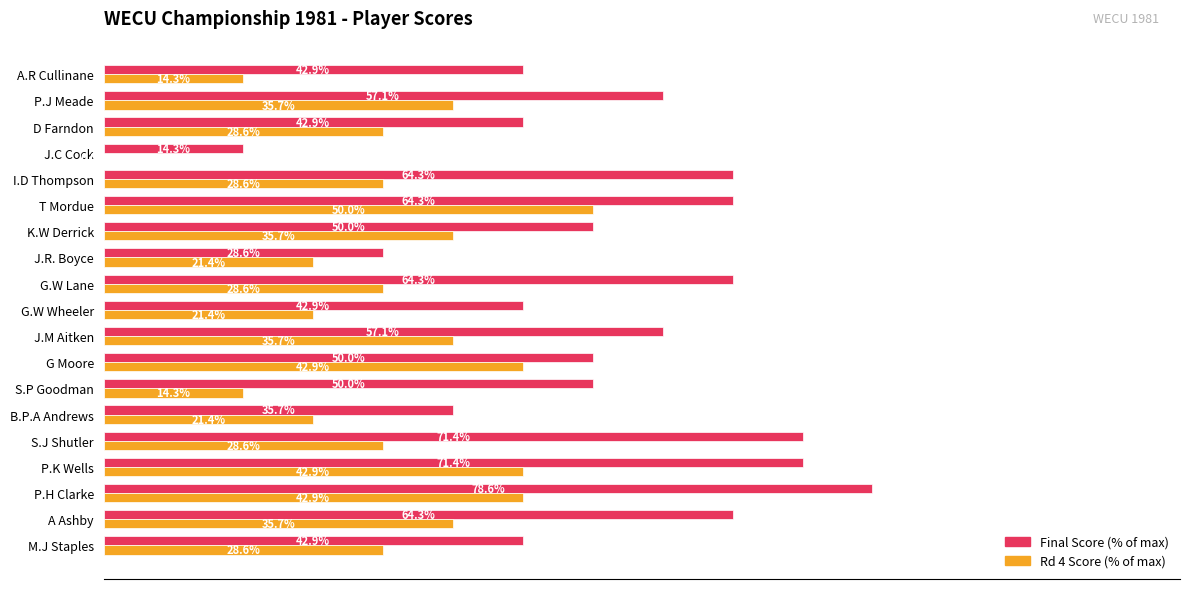

Which category has the highest value across all series?

P.H Clarke